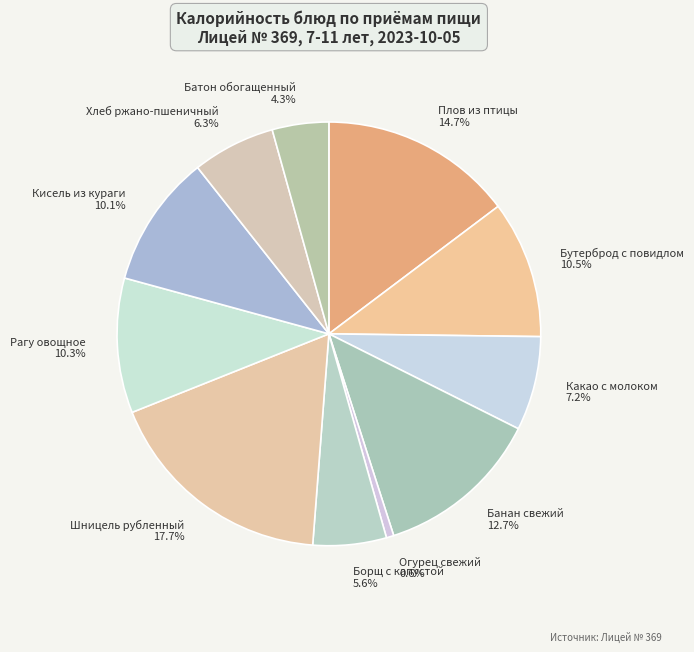

Between Бутерброд с повидлом and Банан свежий, which is larger?

Банан свежий